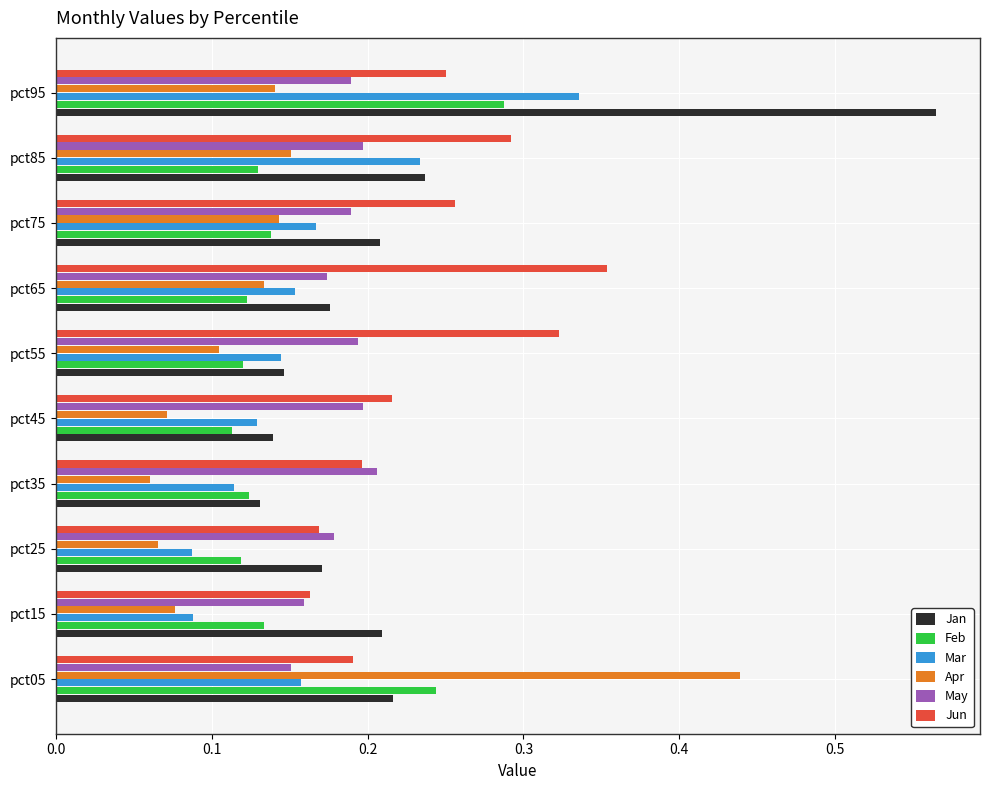

At how many categories does at least one series exceed 0?

10